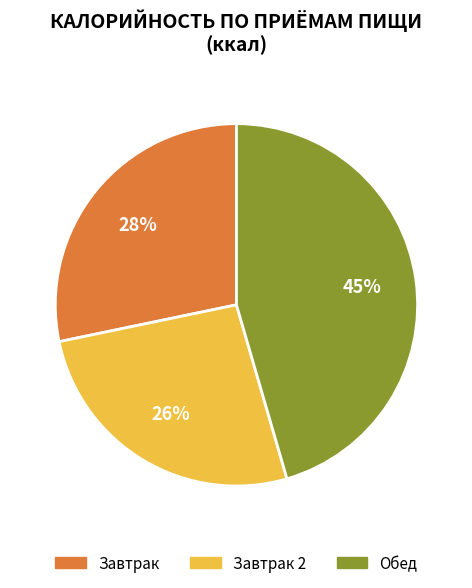

To the nearest percent, what is the average slice percentage?

33%